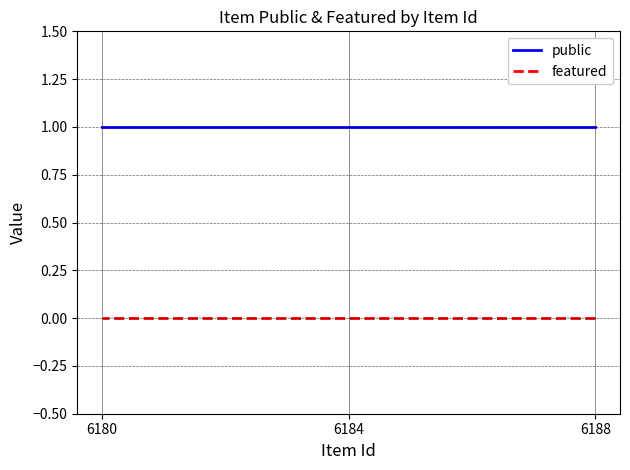

What value does the public series have at 6180?

1